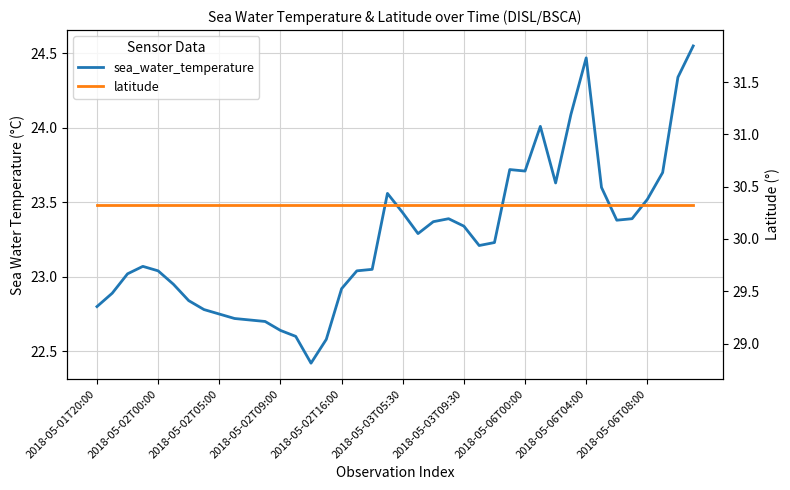

True or false: latitude and sea_water_temperature intersect in this chart.

False